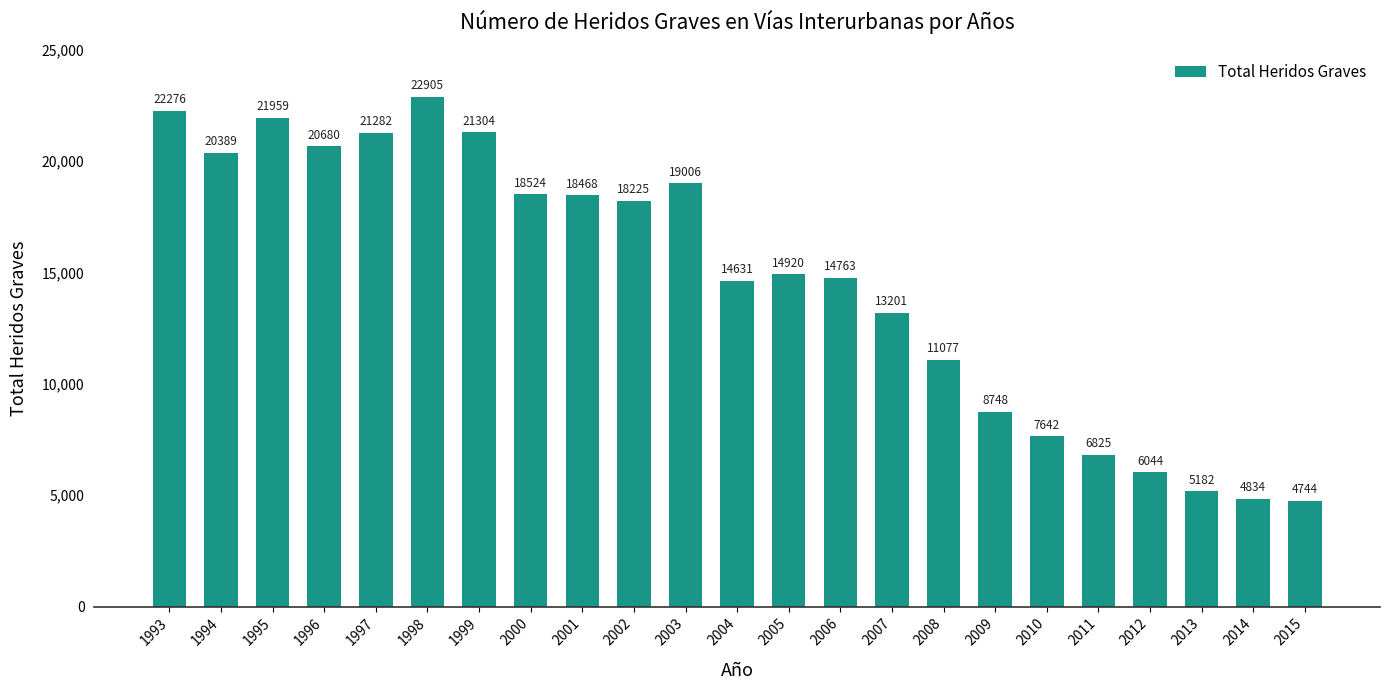

Which category has the highest value across all series?

1998